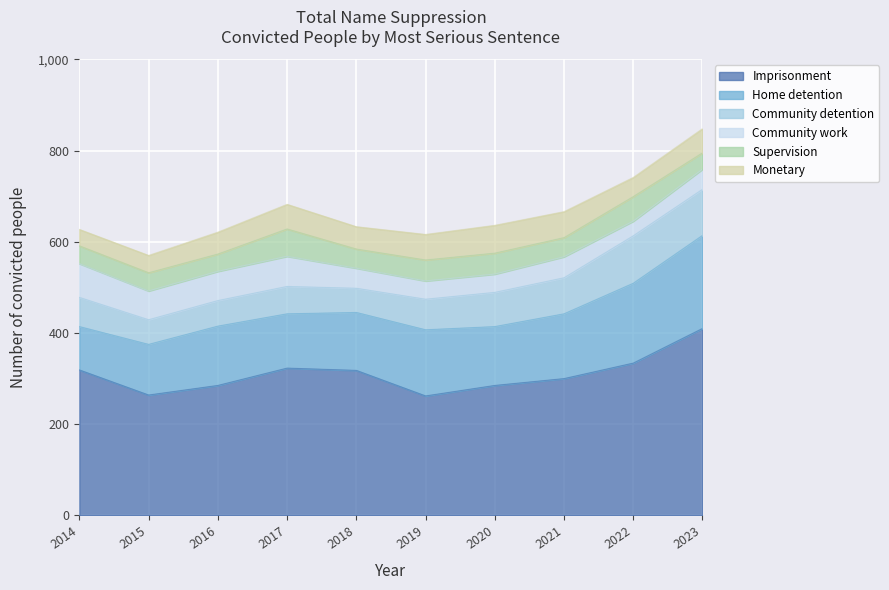

What is the value of the Community work point at the 10th from the left?

44